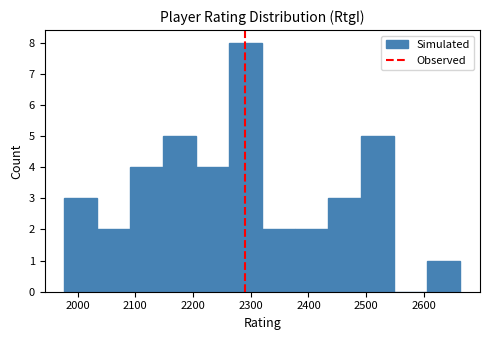

Reading left to right, transcribe this chart: for each bar, give the range it covers on the x-axis and its height. Neither the bar edges nor the heights are printed on the chart, so give them approximately, as read against the axes.

1980 to 2030: 3
2030 to 2090: 2
2090 to 2150: 4
2150 to 2210: 5
2210 to 2260: 4
2260 to 2320: 8
2320 to 2380: 2
2380 to 2430: 2
2430 to 2490: 3
2490 to 2550: 5
2550 to 2610: 0
2610 to 2660: 1